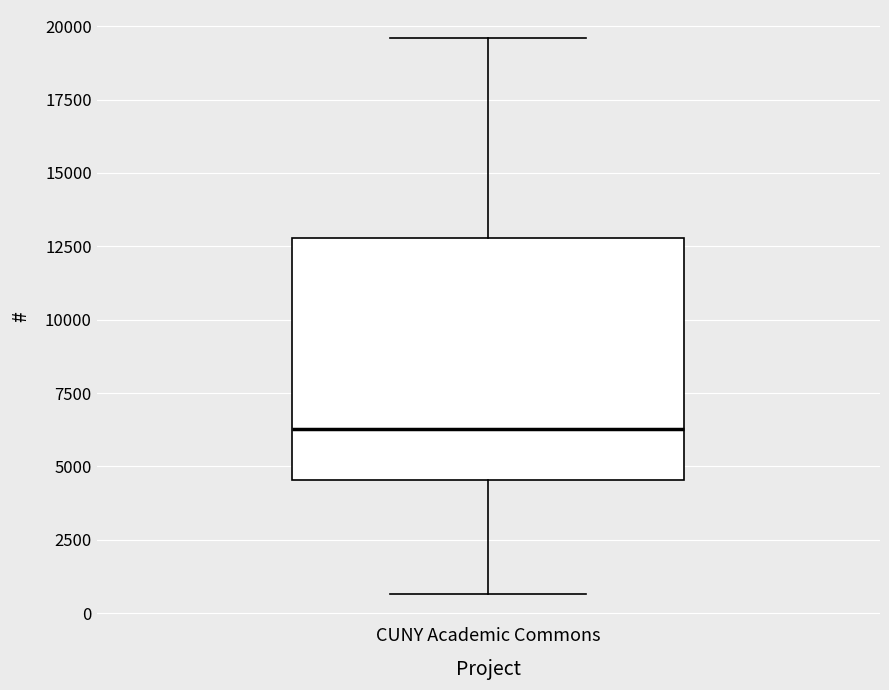

Read this box plot against the y-axis: the position of the median line, the range covered by the box, and the ends of both whiskers. The values are not printed on the chart, so give them approximately, as read against the axis.

median 6500, box 4500 to 13000, whiskers 500 to 19500